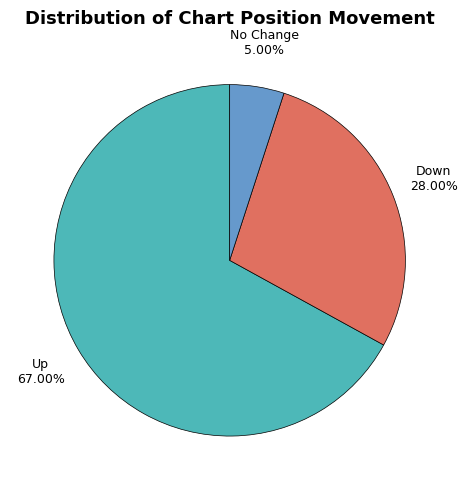

Is Up the majority of the pie?

Yes